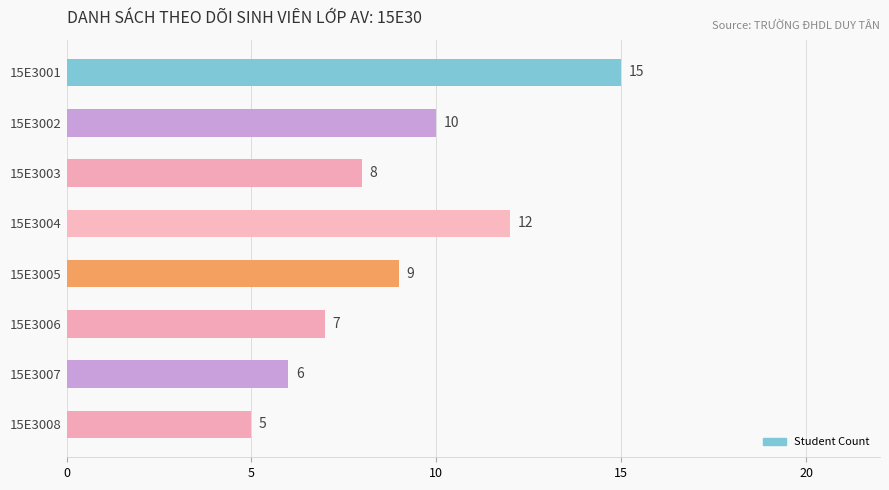

Between 15E3007 and 15E3003, which is larger?

15E3003